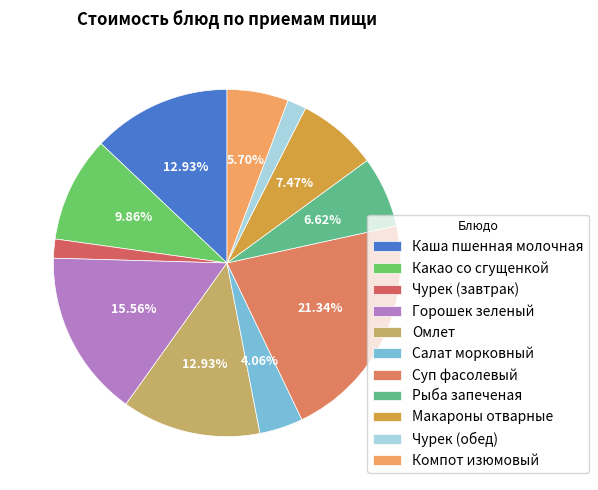

To the nearest percent, what portion does Омлет represent?

13%